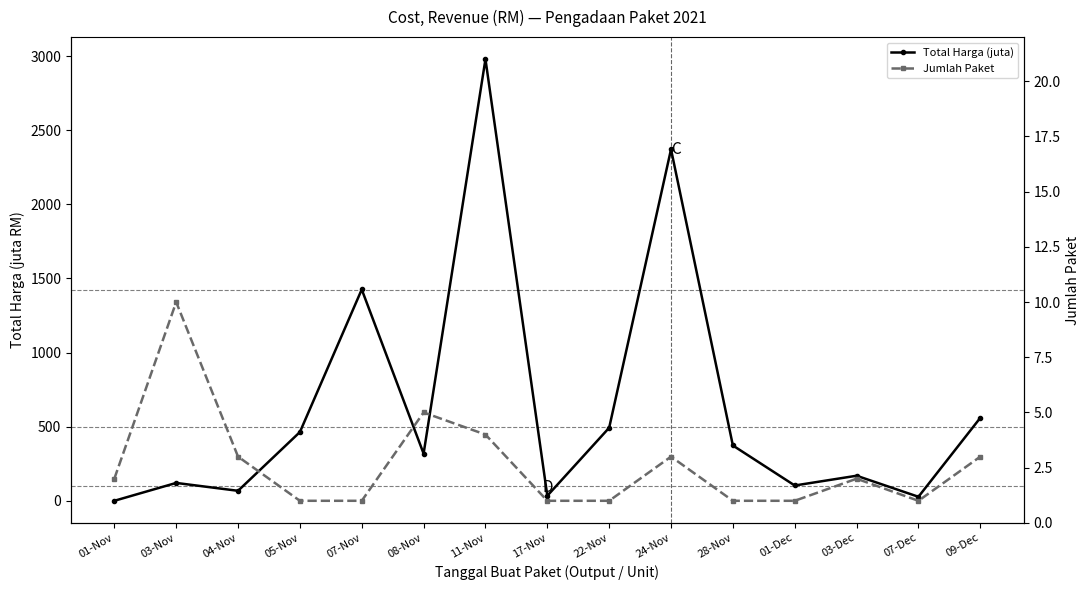

What is the value of the Jumlah Paket point at the 7th from the left?

4.0